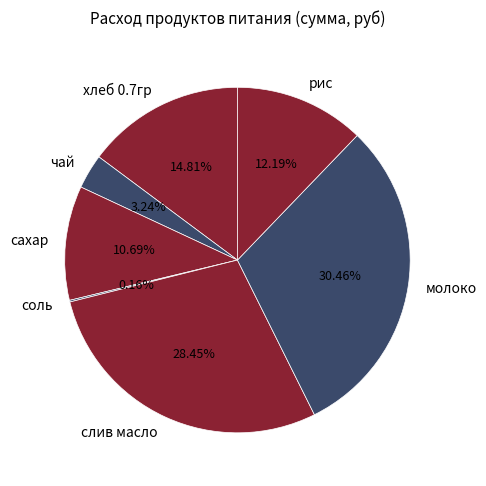

Is it true that рис is 1% of the pie?

False